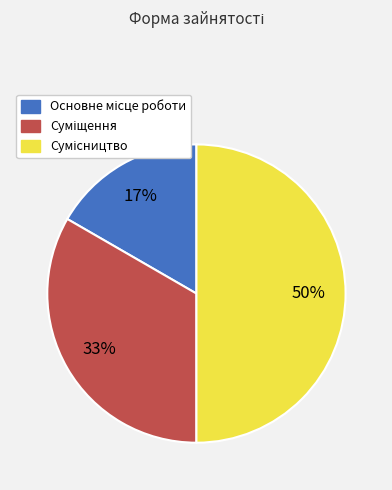

To the nearest percent, what is the average slice percentage?

33%